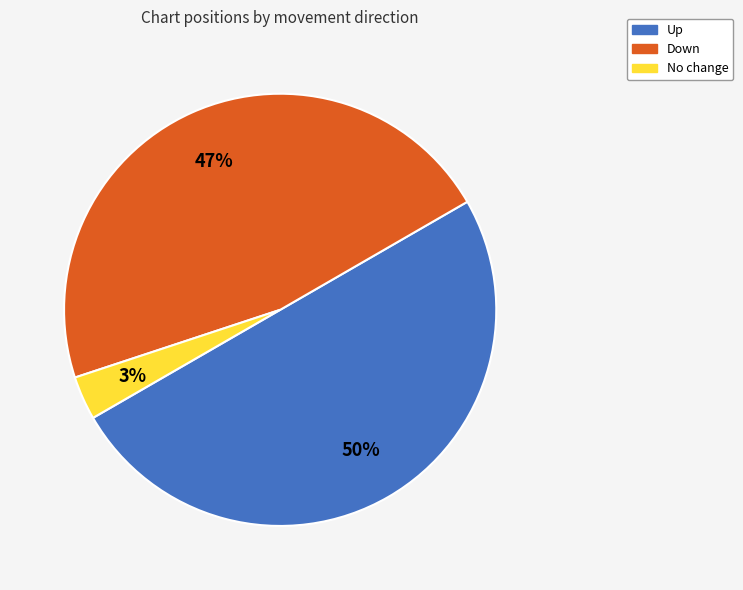

To the nearest percent, what is the average slice percentage?

33%